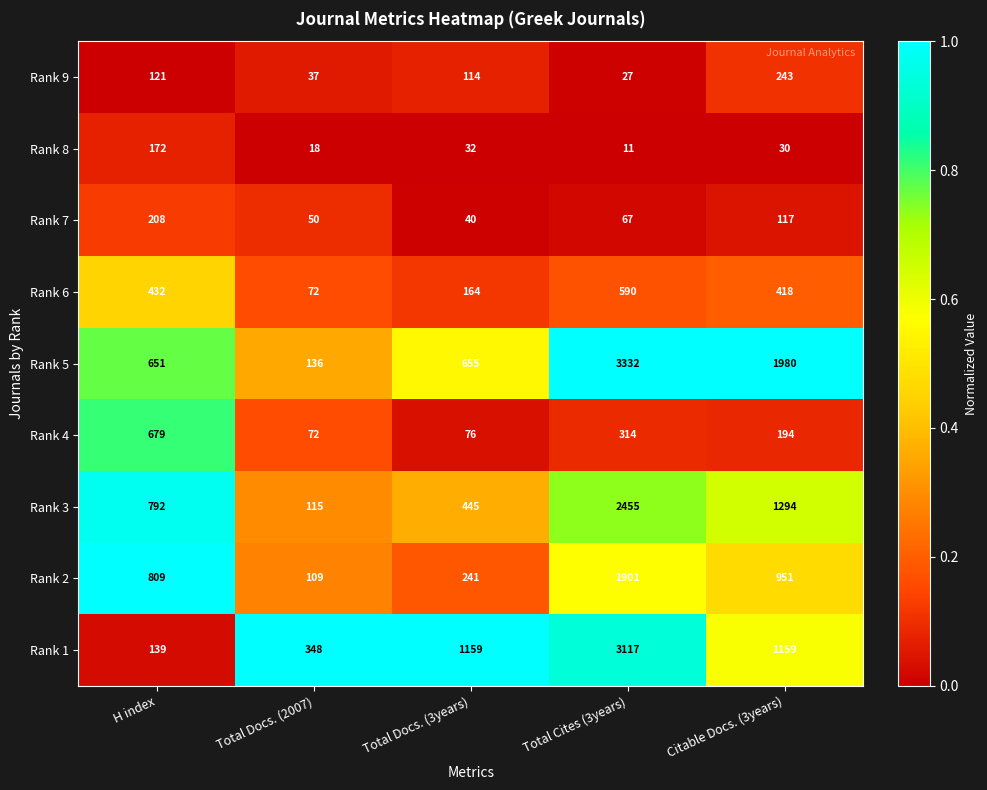

What is the total value across all series at H index?

4003